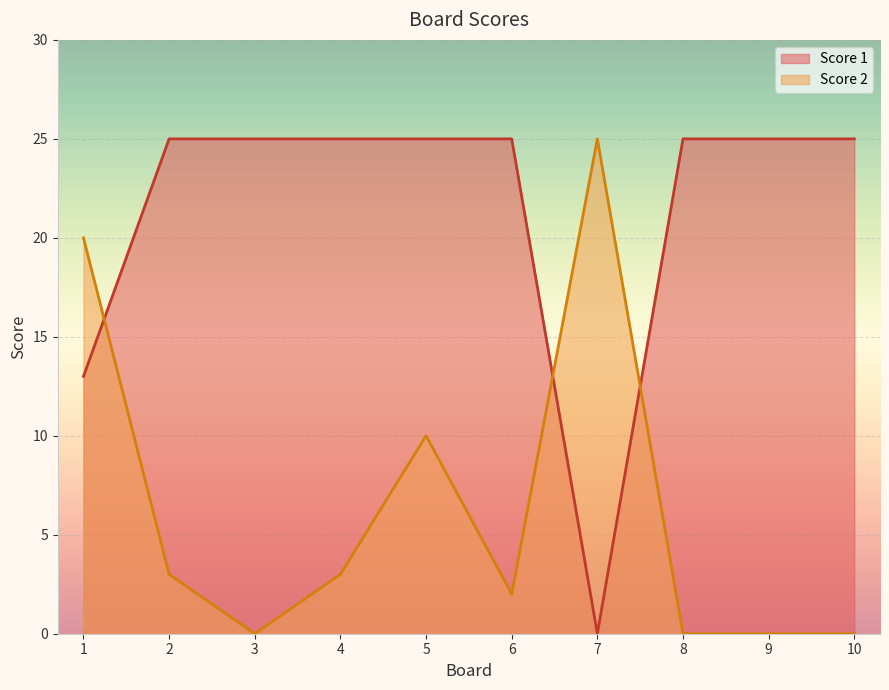

Which series has the largest total across all categories?

Score 1